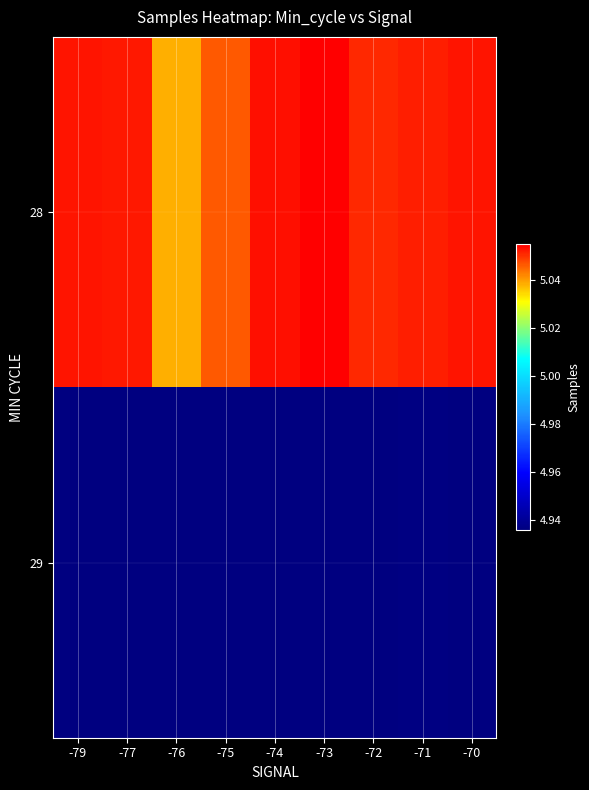

At how many categories does at least one series exceed 5027989?

9